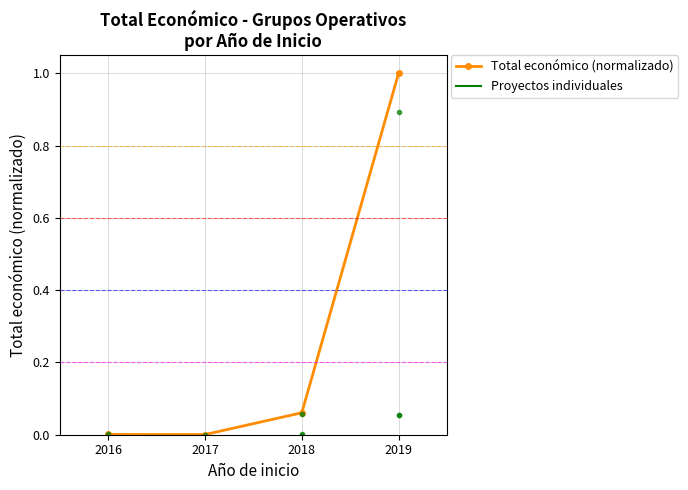

How many data points does each series have?

4